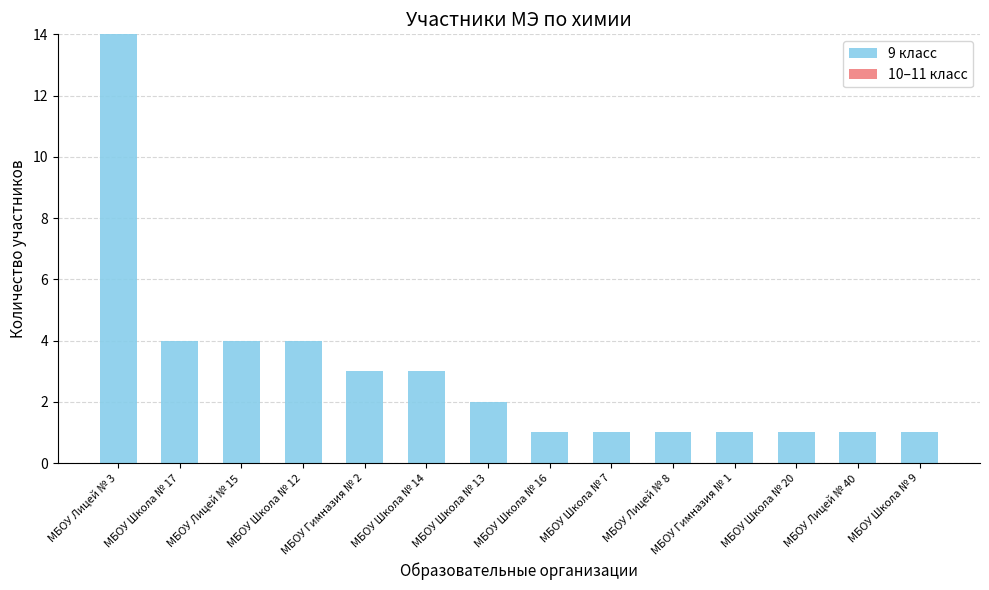

Which has a higher value, МБОУ Школа № 7 or МБОУ Школа № 14?

МБОУ Школа № 14